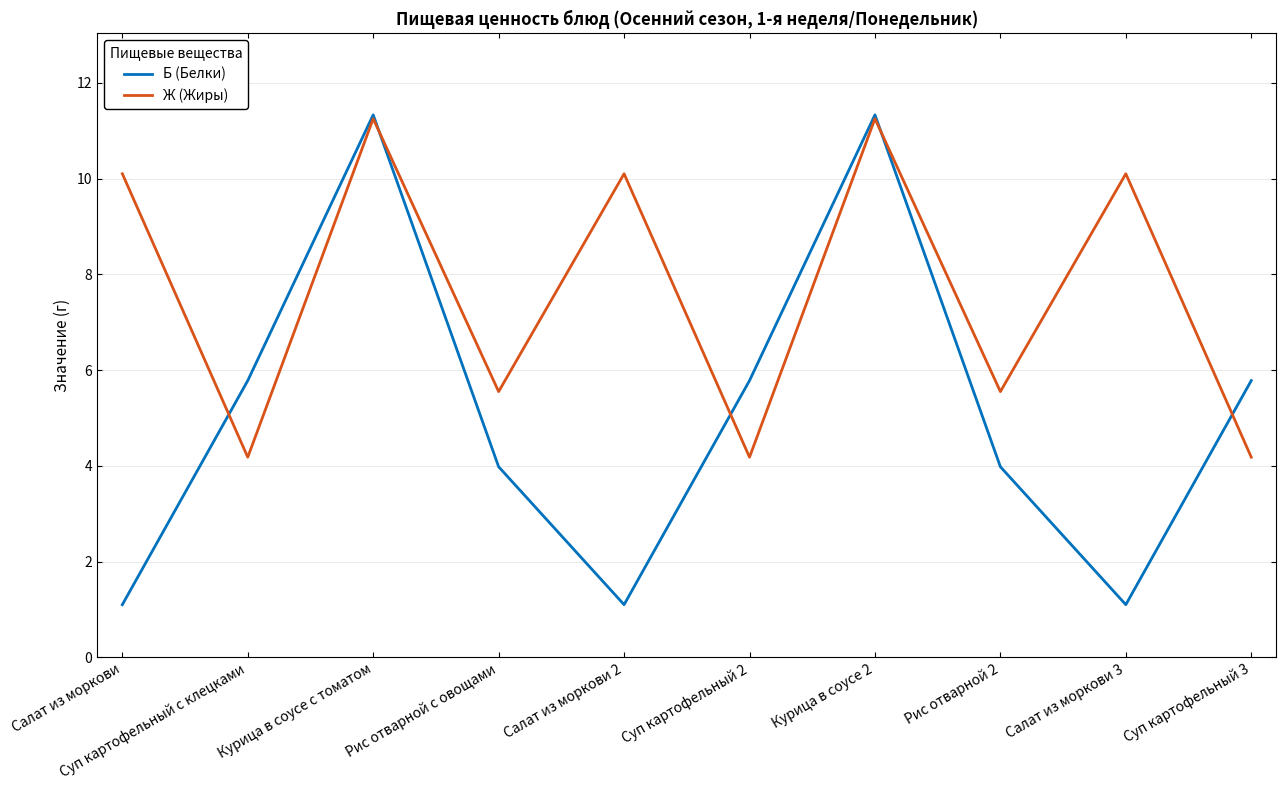

What is the total value across all series at Суп картофельный 3?

10.0